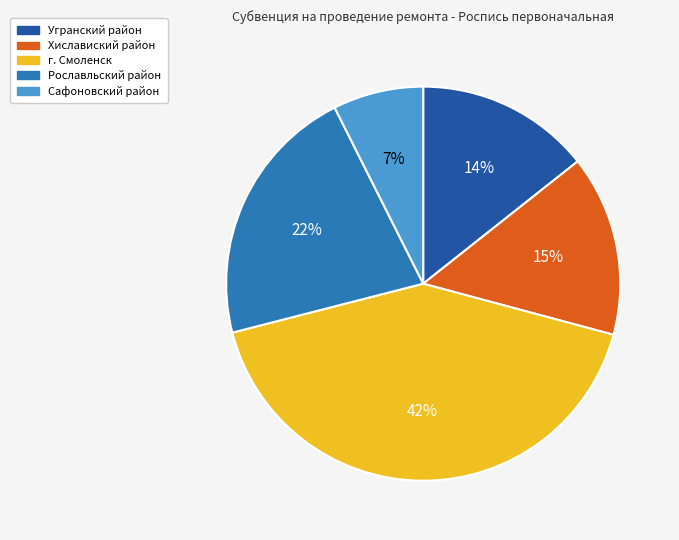

How many slices are in this pie chart?

5